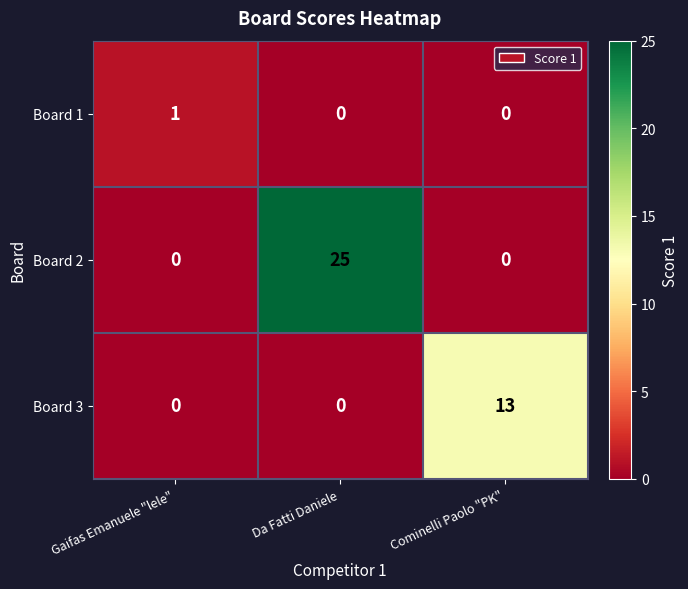

True or false: Board 3 has a value of 0 at Da Fatti Daniele.

True